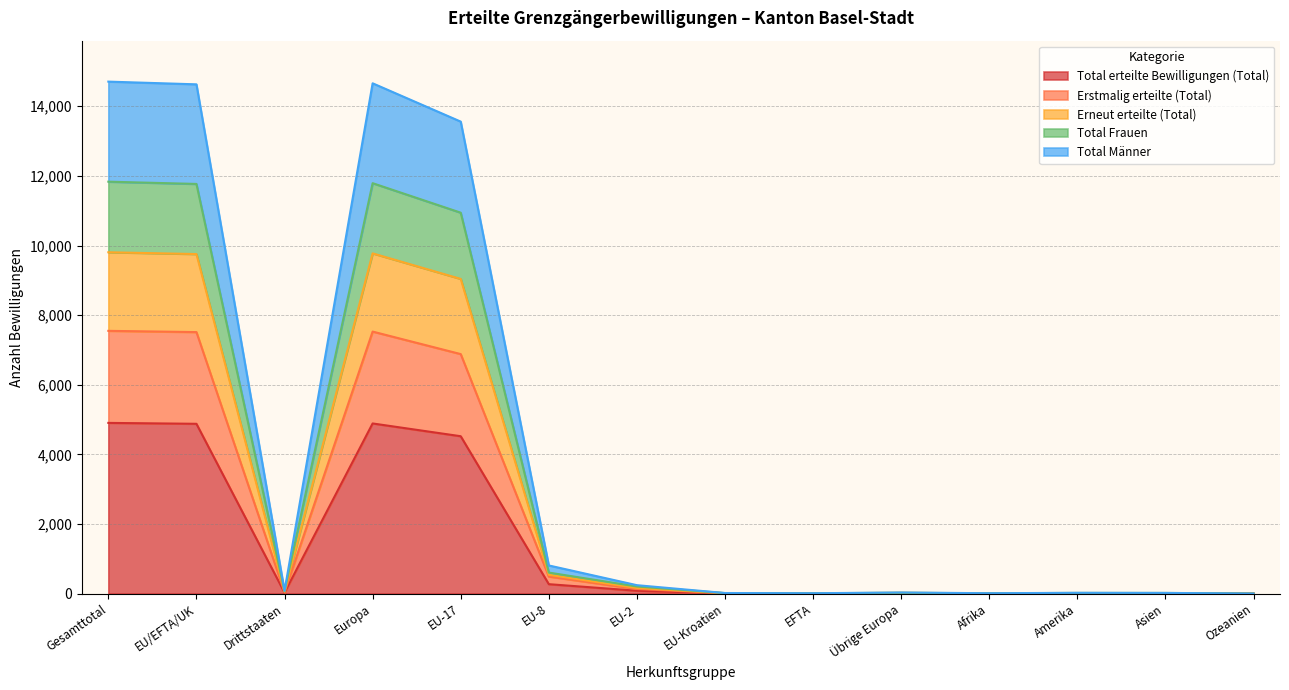

How many data points does each series have?

14